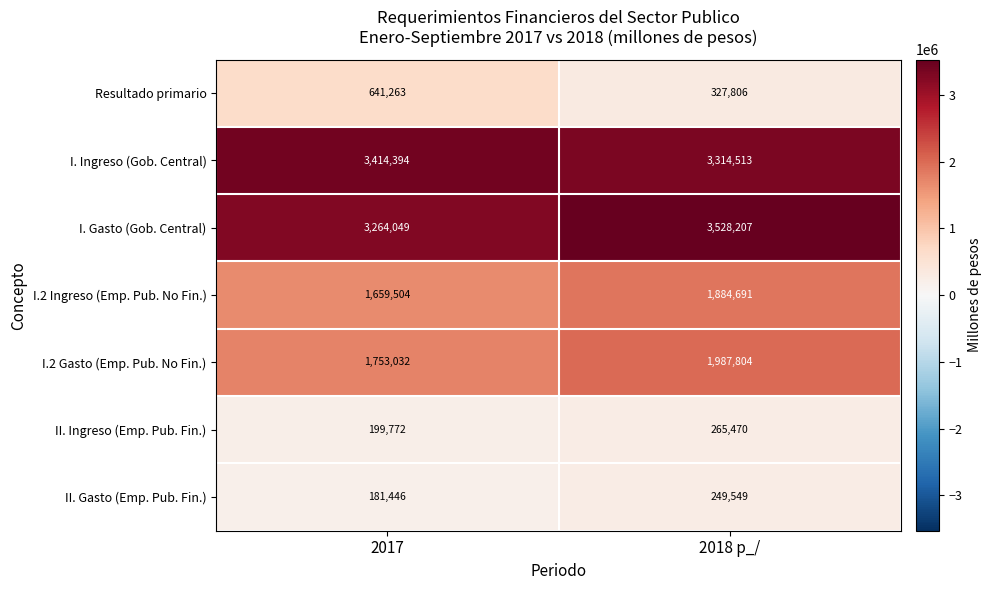

True or false: II. Gasto (Emp. Pub. Fin.) has a value of 273936 at 2017.

False